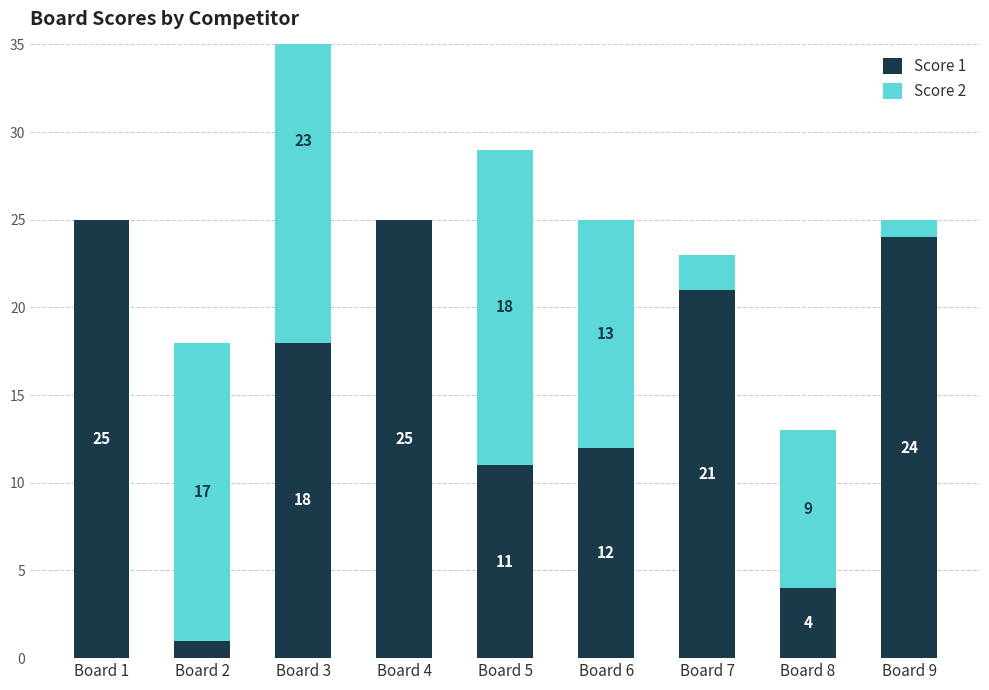

Rank the series by their average value, from lowest to highest.

Score 2, Score 1